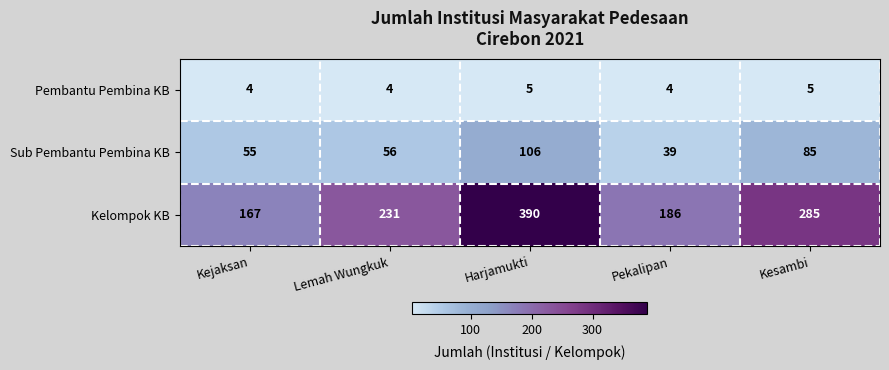

Rank the series by their maximum value, from lowest to highest.

Pembantu Pembina KB, Sub Pembantu Pembina KB, Kelompok KB